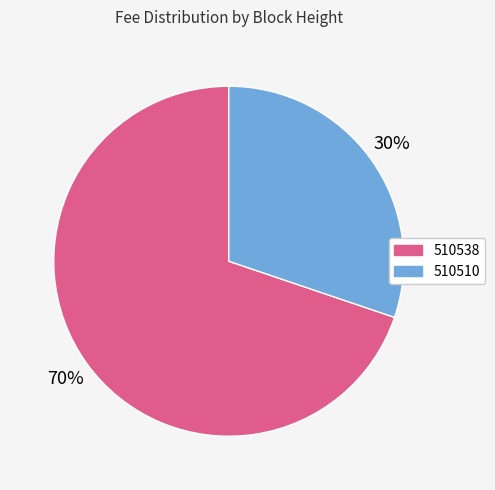

To the nearest percent, what percentage of the pie is 510510?

30%